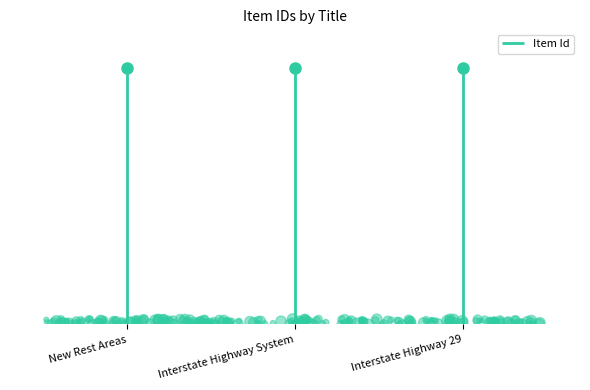

Between New Rest Areas and Interstate Highway 29, which is larger?

Interstate Highway 29